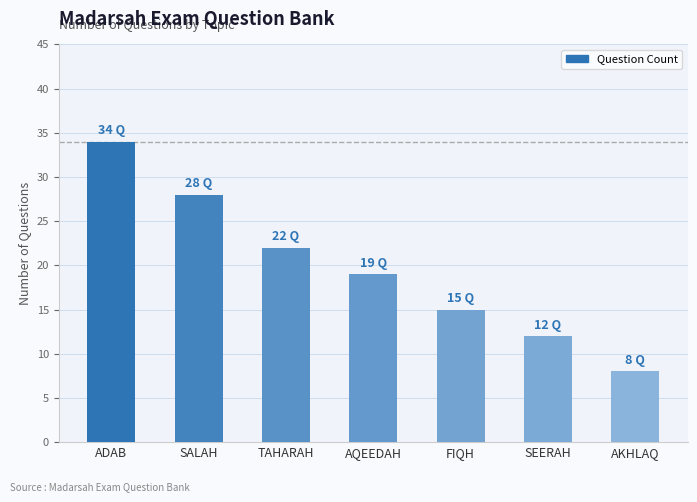

True or false: the data shows 14 at TAHARAH.

False